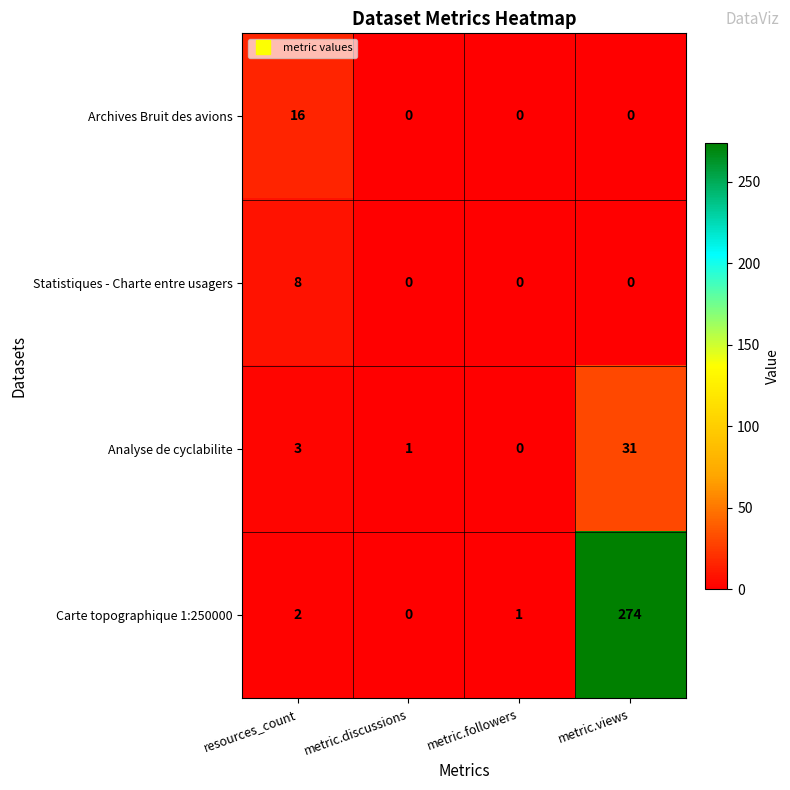

Reading left to right, transcribe all the data shown in this chart.

Archives Bruit des avions: 16	0	0	0
Statistiques - Charte entre usagers: 8	0	0	0
Analyse de cyclabilite: 3	1	0	31
Carte topographique 1:250000: 2	0	1	274